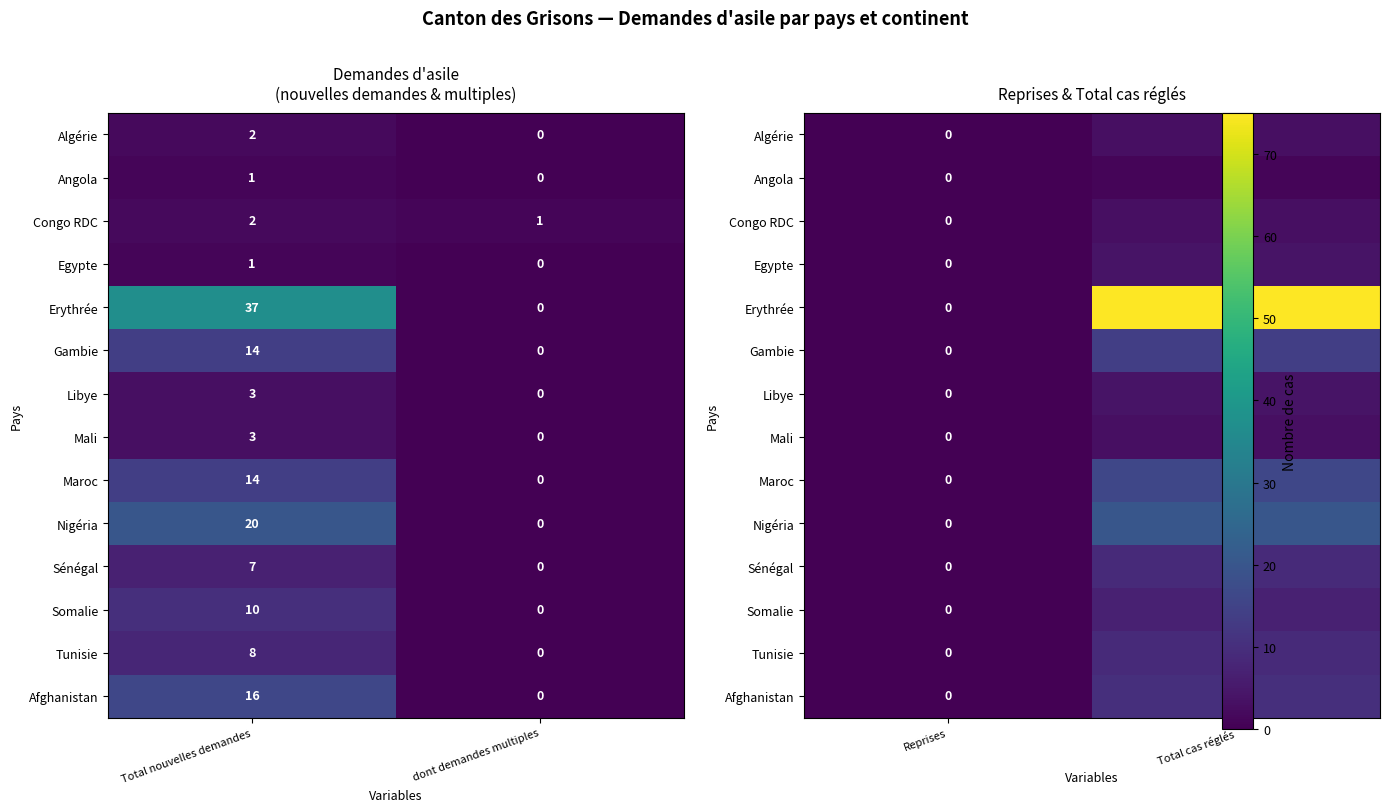

How many positive values does the Mali series have?

1